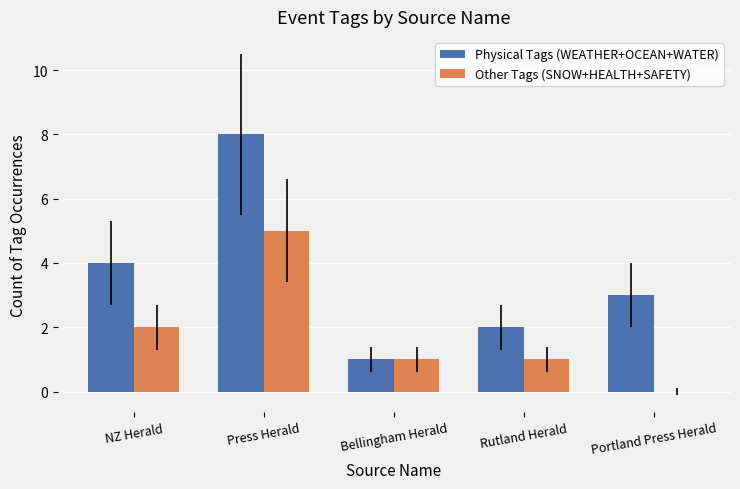

Which series changed the most between Bellingham Herald and Portland Press Herald?

Physical Tags (WEATHER+OCEAN+WATER)